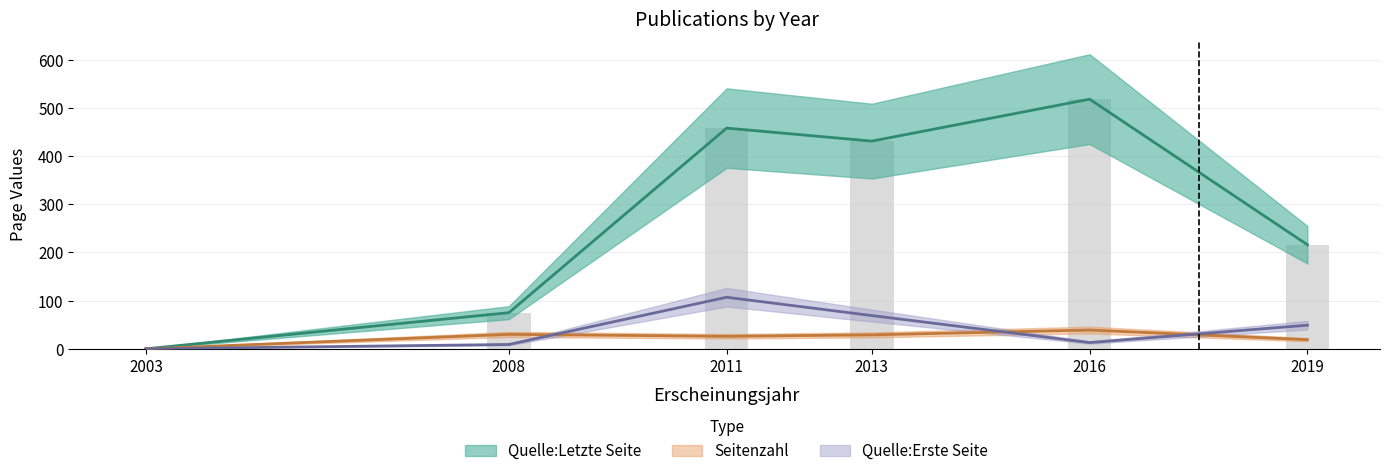

Is the value of Quelle:Erste Seite at 2011 greater than the value of Seitenzahl at 2003?

Yes